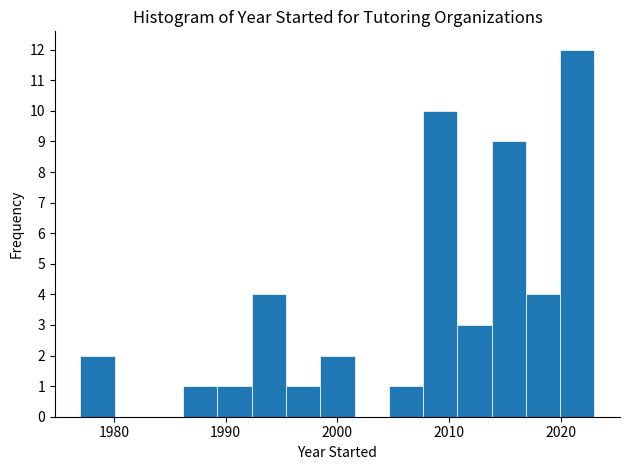

Read against the x-axis, roughly where is the centre of the tallest bar?

2021